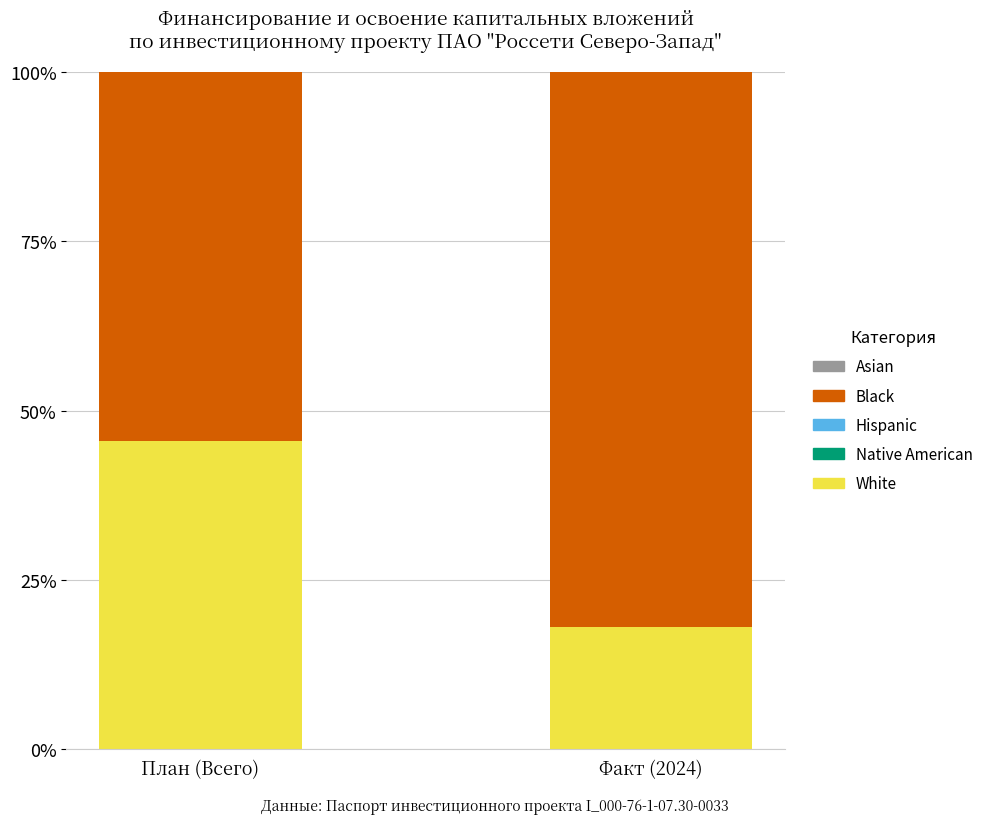

What value does the White series have at План (Всего)?

45.5